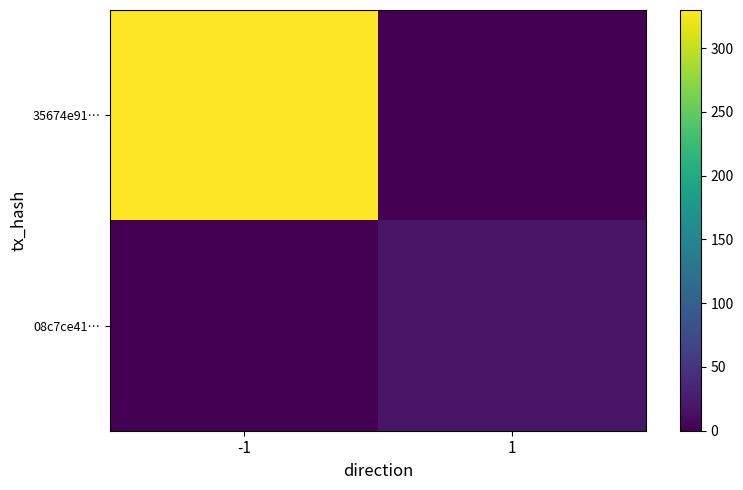

List the series in order of their overall mean, highest first.

35674e91…, 08c7ce41…